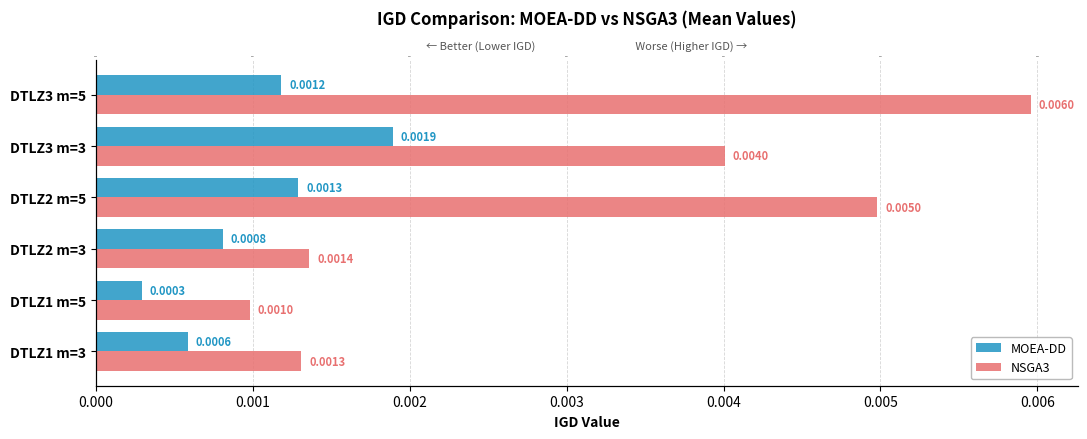

The value of NSGA3 at 0.000 is 0.0. True or false?

True